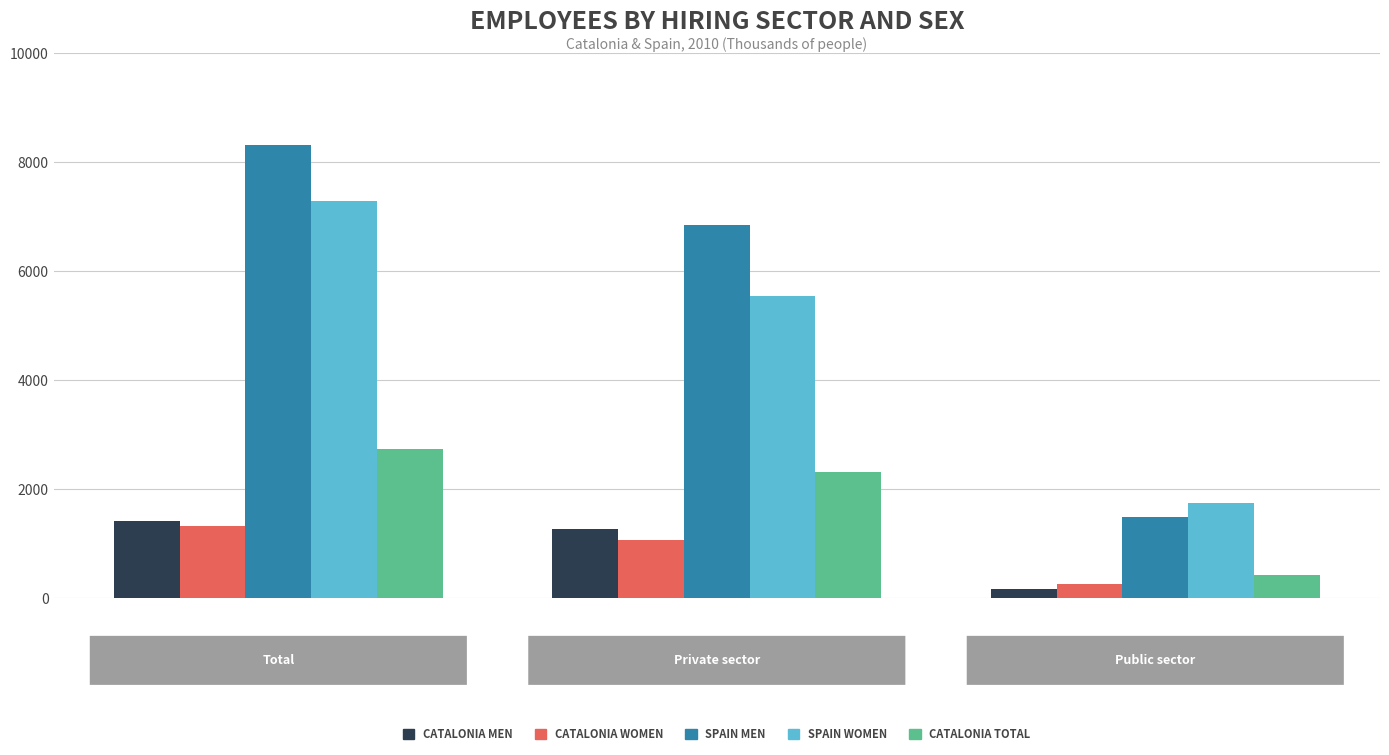

What is the greatest value displayed?

8312.7